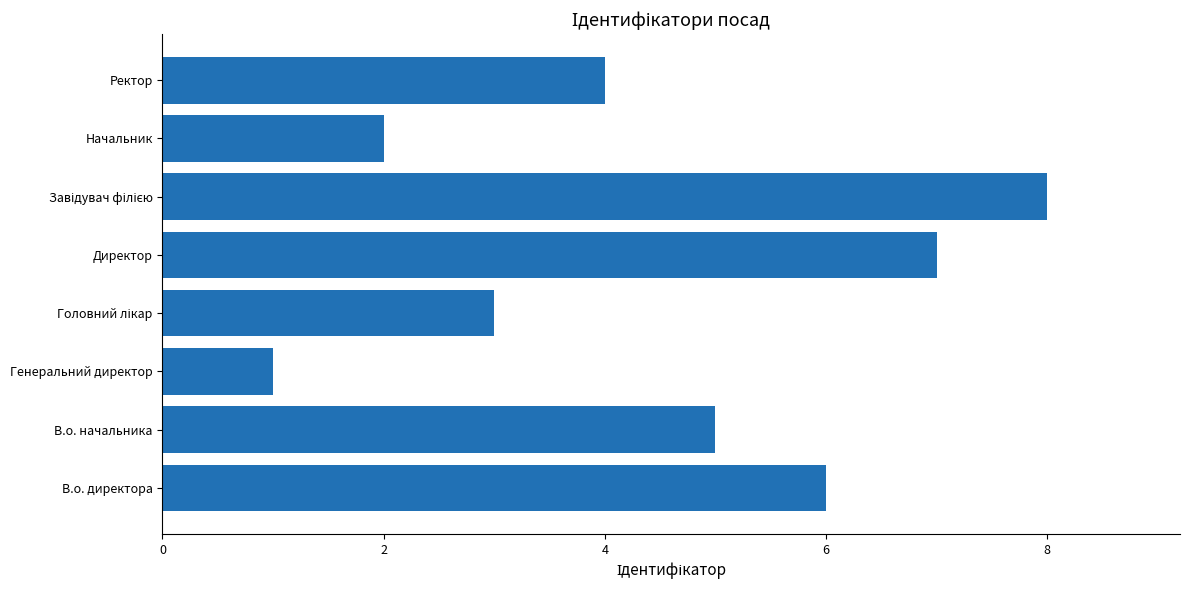

What is the difference between the maximum and minimum values?

7